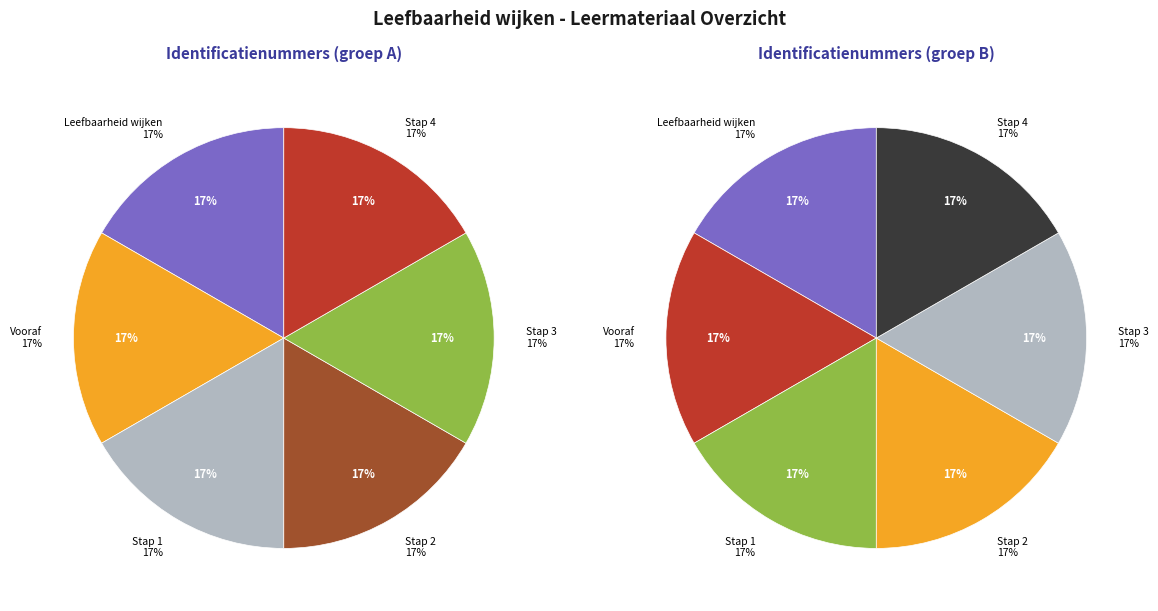

Which category has the biggest portion of the pie?

Stap 4